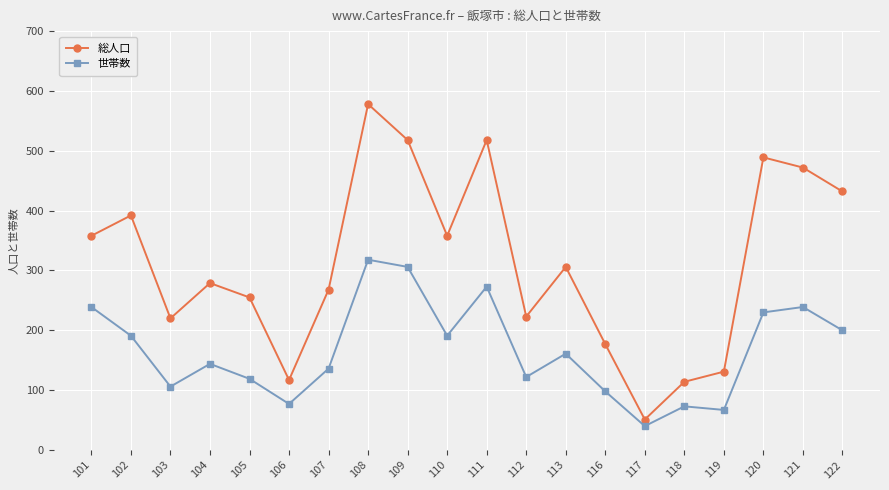

Reading left to right, what are all the values shown in this chart?

総人口: 358	392	220	279	255	117	268	578	518	358	518	223	306	177	51	114	131	489	472	432
世帯数: 239	191	106	144	119	77	136	318	306	191	273	122	161	98	40	73	67	230	239	200